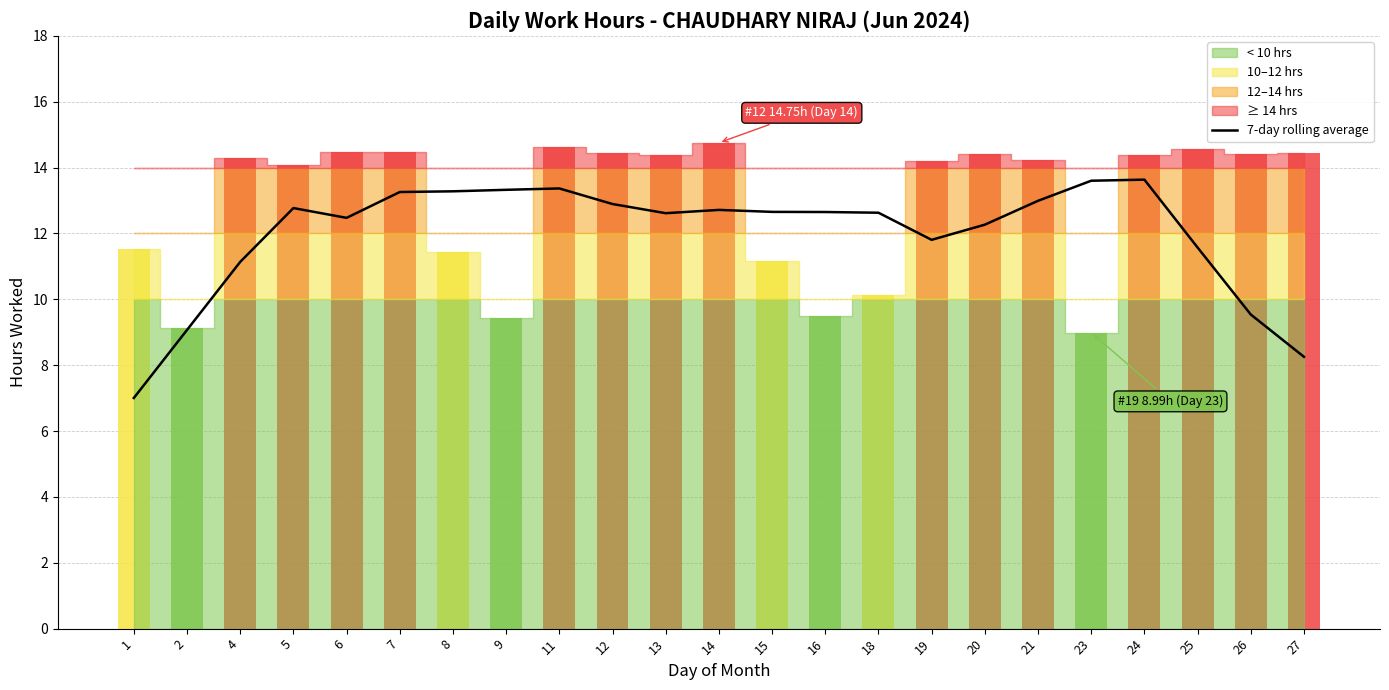

Which category has the highest value across all series?

24